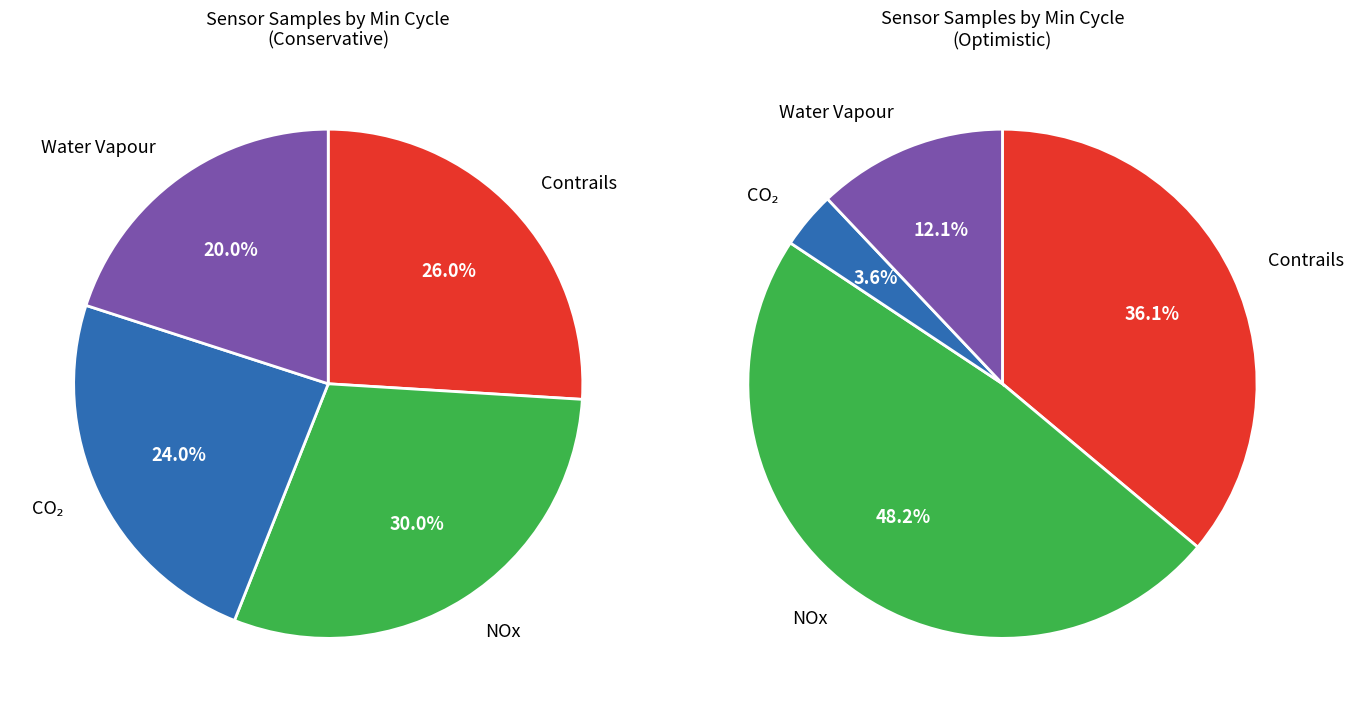

Is there a majority slice in this chart?

No